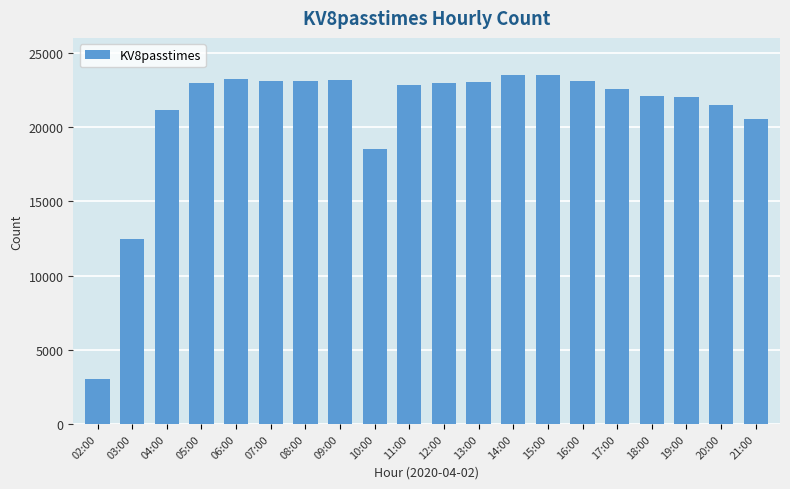

Count the number of data series in this chart.

1